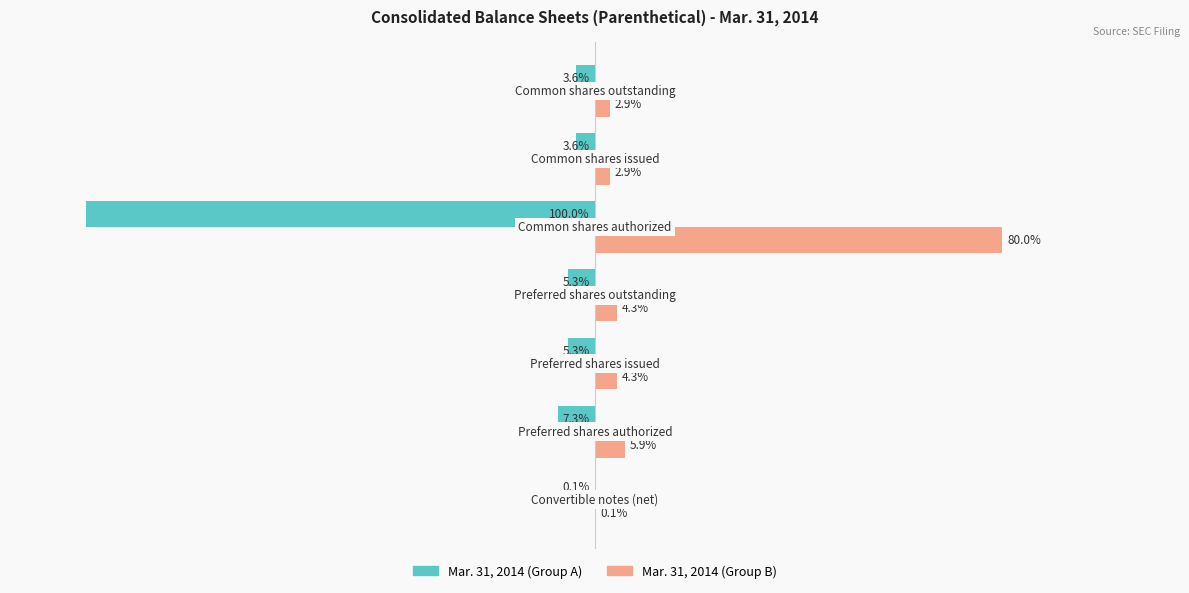

Which series has the largest total across all categories?

Mar. 31, 2014 (Group B)